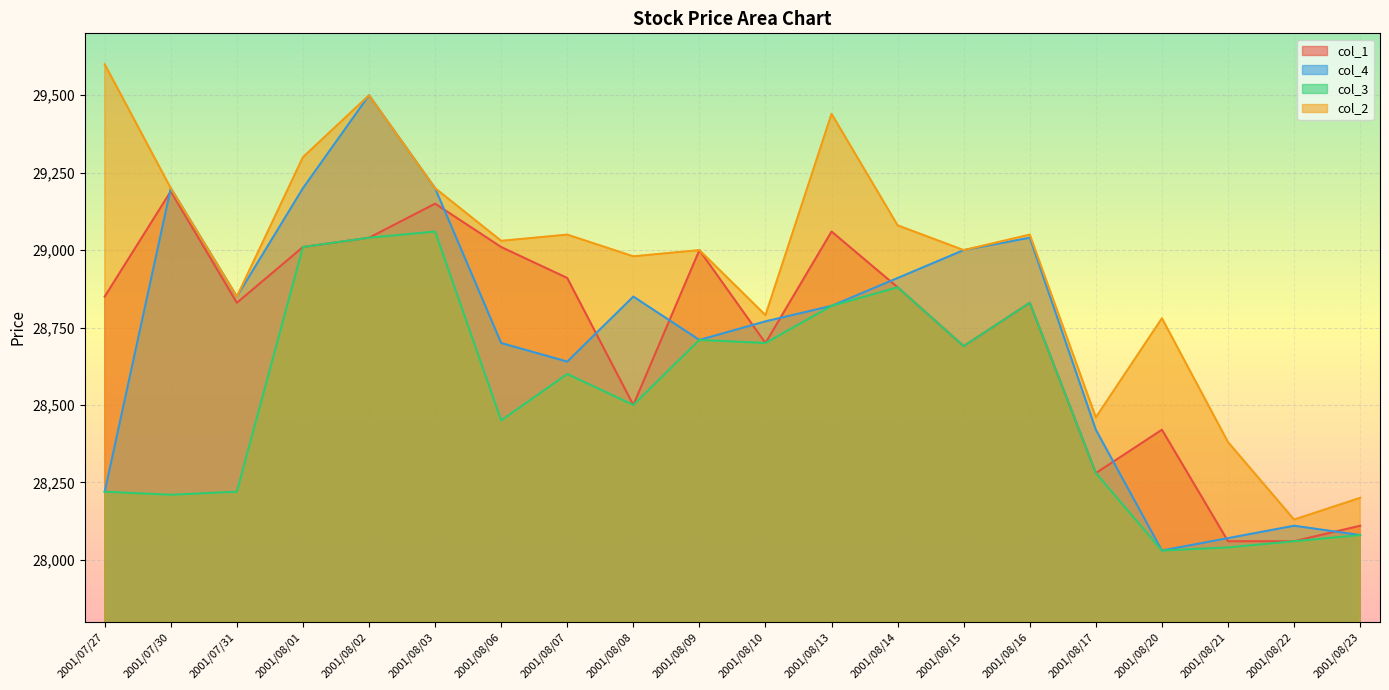

True or false: col_1 has more than 0 points higher than both neighbors.

True